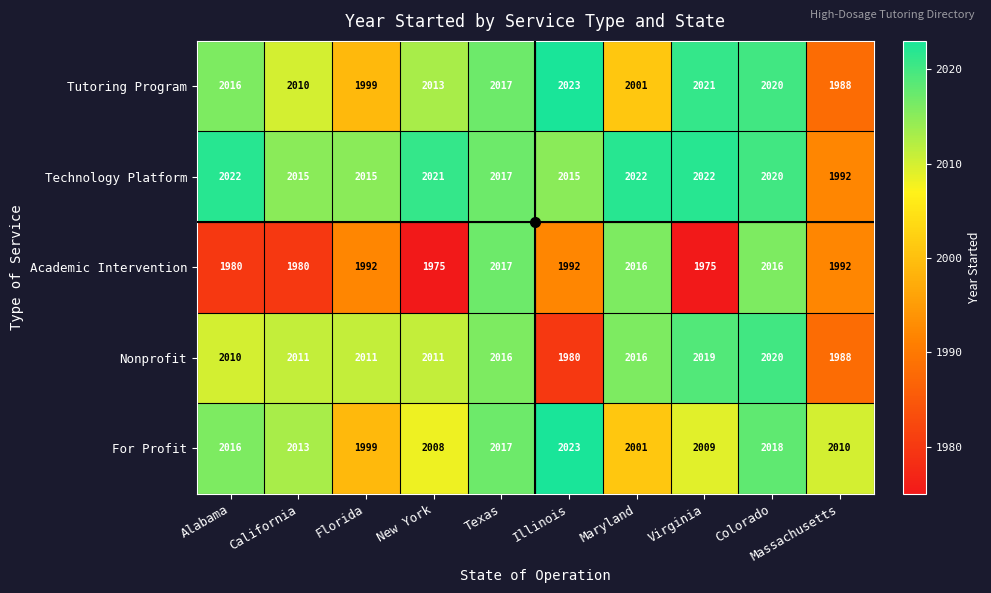

Which series changed the most between Illinois and Massachusetts?

Tutoring Program